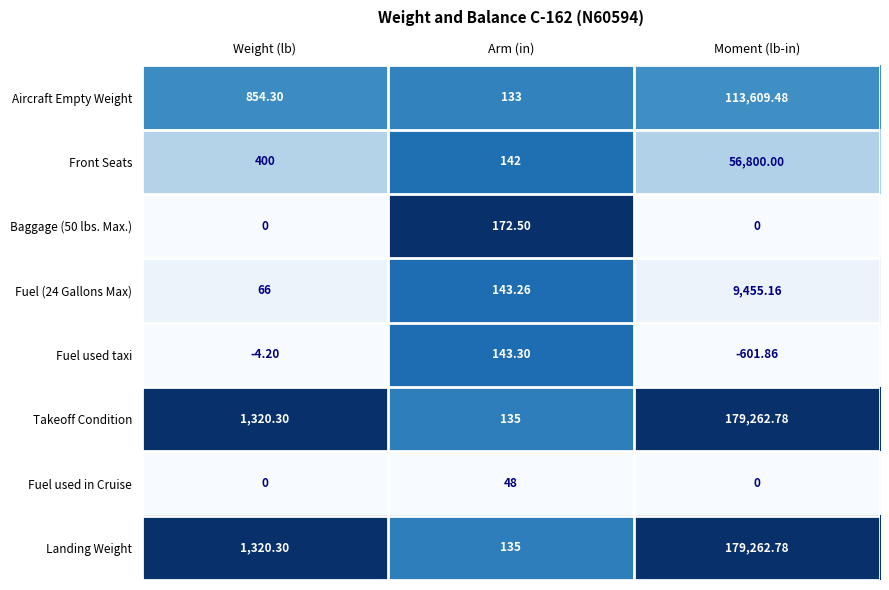

Rank the categories by Landing Weight value from highest to lowest.

Moment (lb-in), Weight (lb), Arm (in)